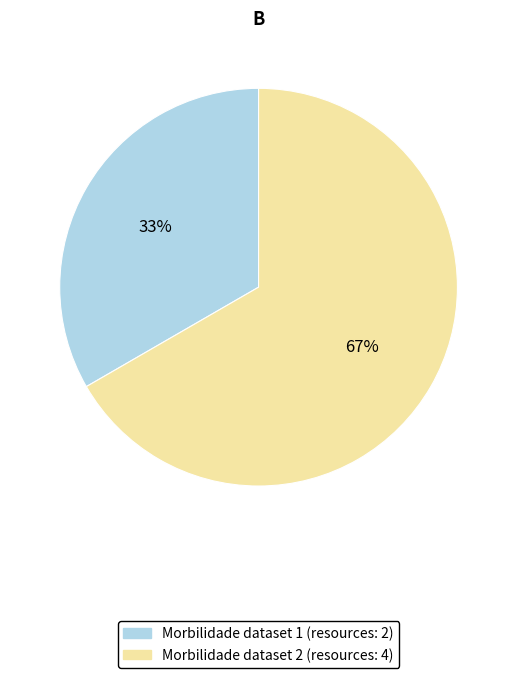

Count the number of slices in the pie.

2